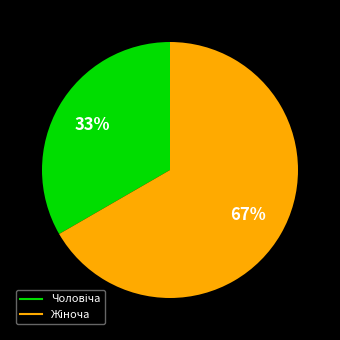

Is there a majority slice in this chart?

Yes